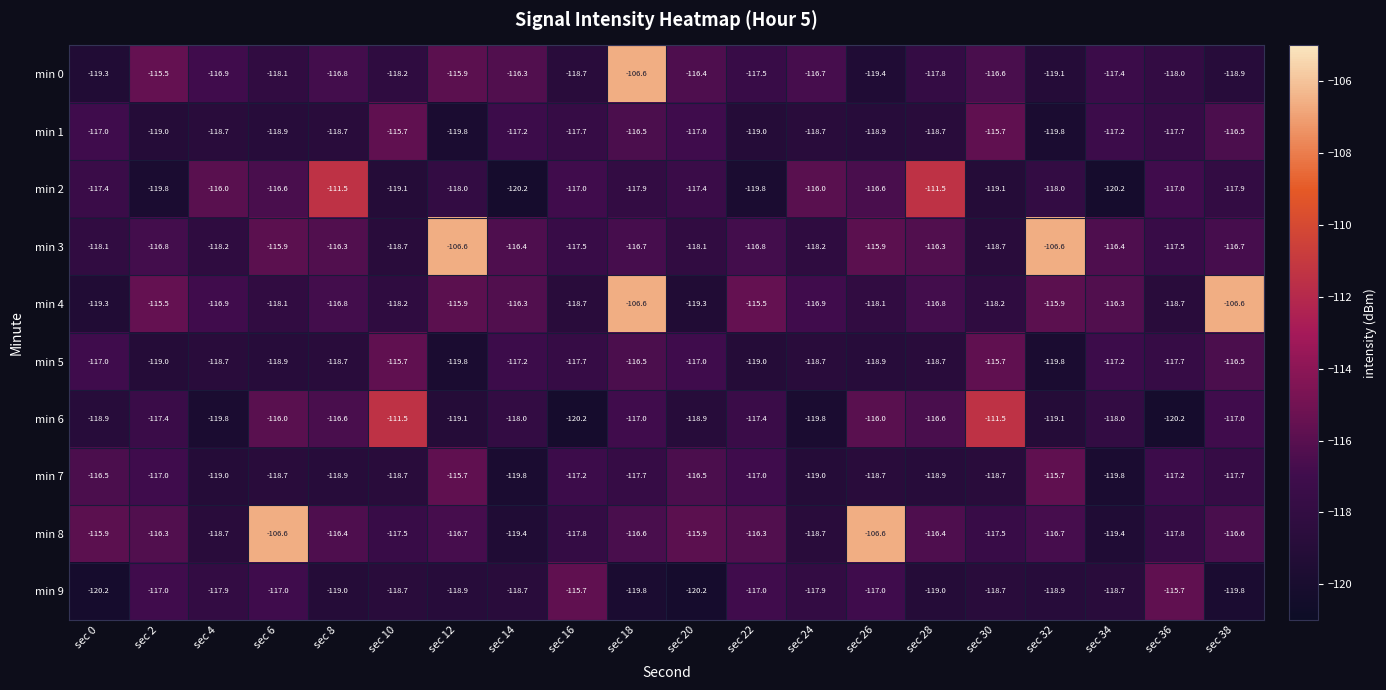

What is the greatest value displayed?

-106.6